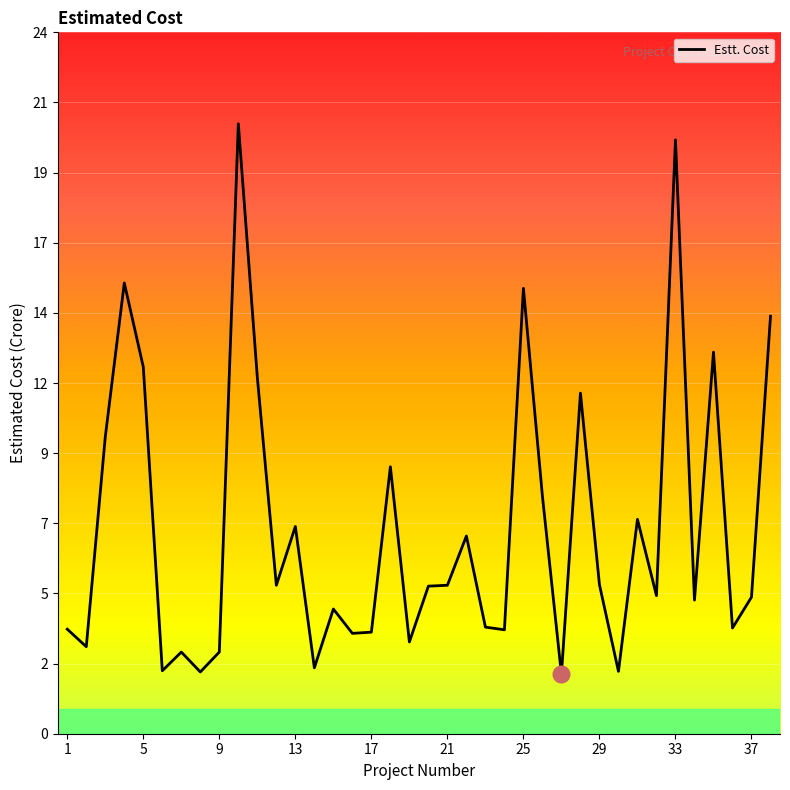

Is it true that the value at 21 is 2.8?

False